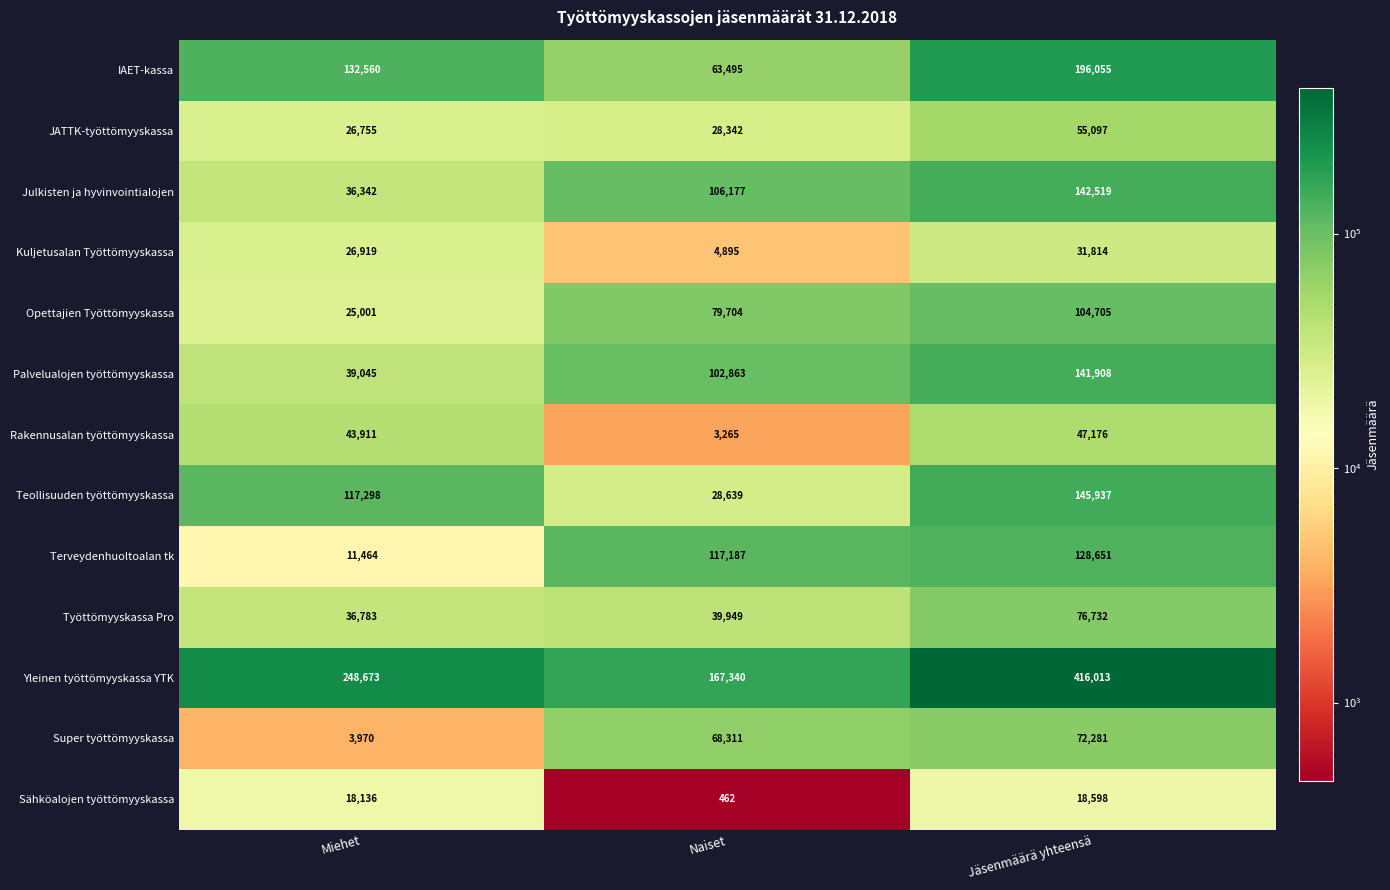

At which label does Super työttömyyskassa reach its minimum?

Miehet